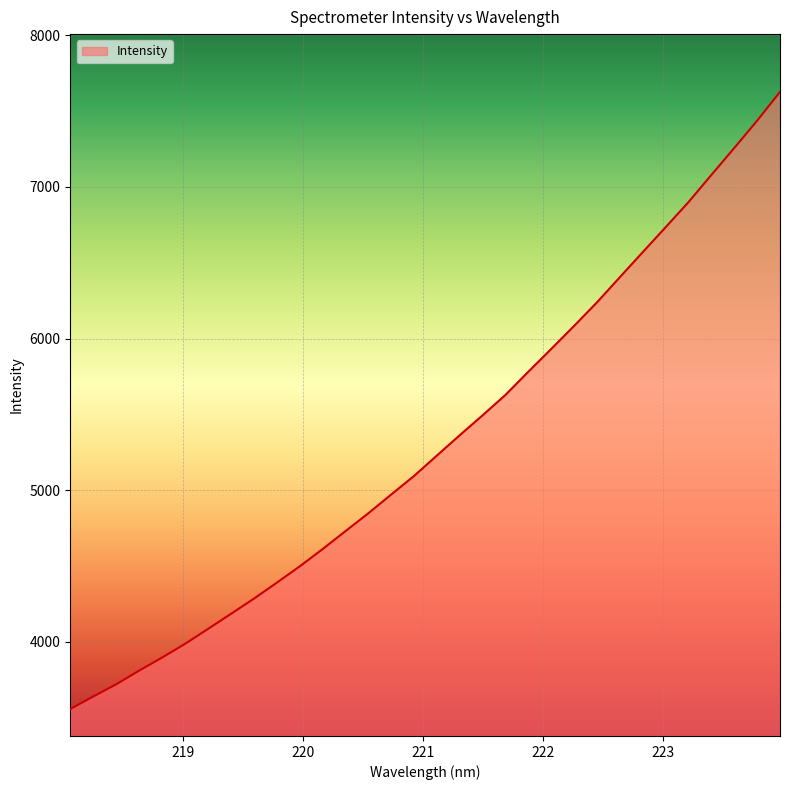

What is the maximum value shown in the chart?

7626.9